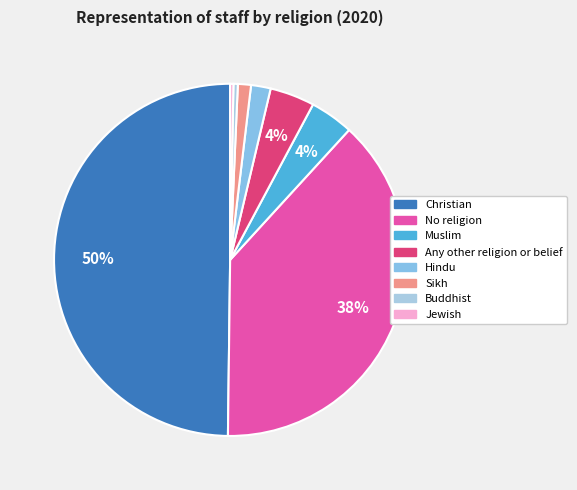

How many segments does this pie chart have?

8